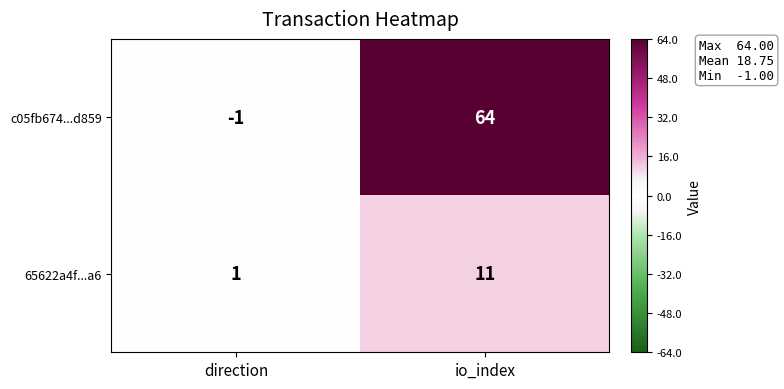

At io_index, list the series in order from largest to smallest.

c05fb674...d859, 65622a4f...a6